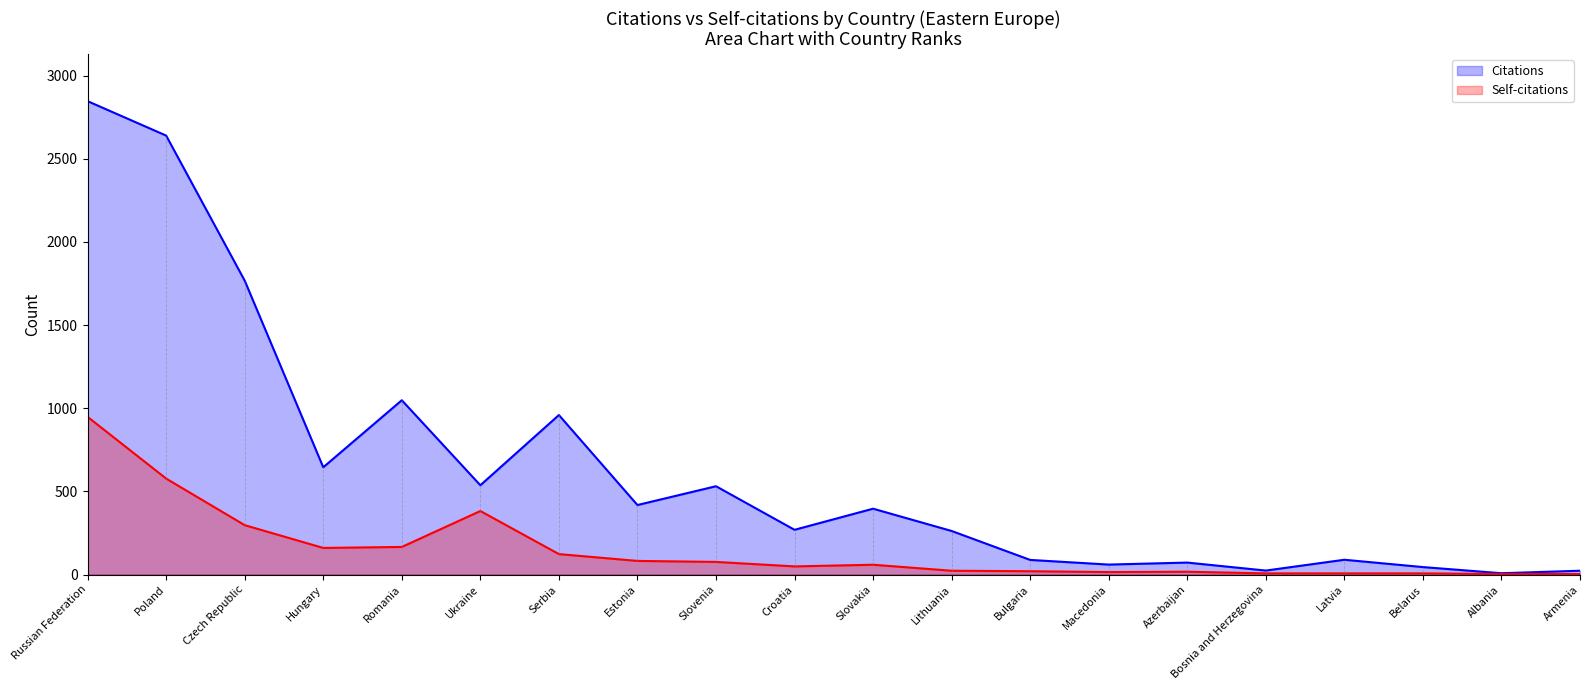

At which label does Citations reach its peak?

Russian Federation